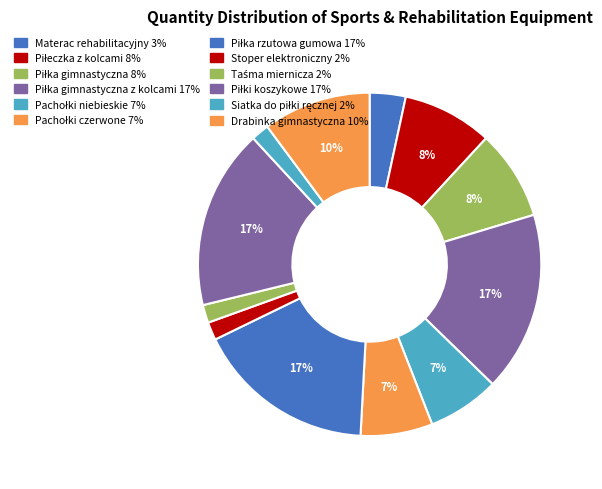

How many slices are in this pie chart?

12